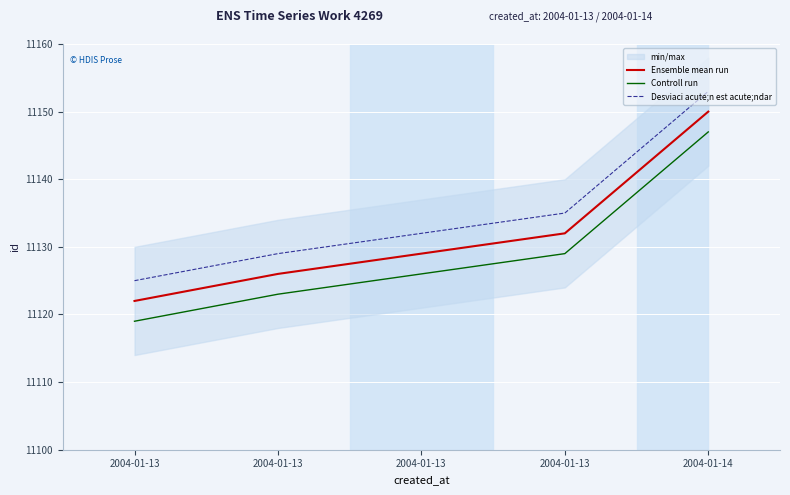

At which category does the chart reach its minimum across all series?

2004-01-13